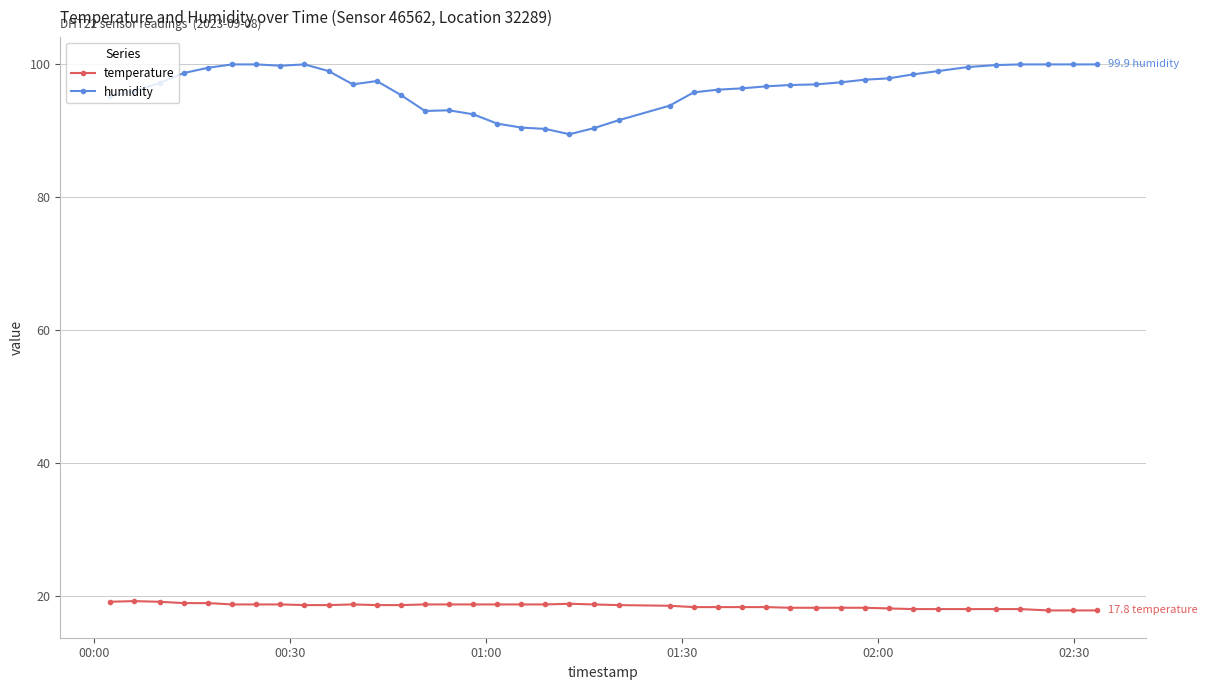

True or false: temperature has more than 2 interior local peaks.

True